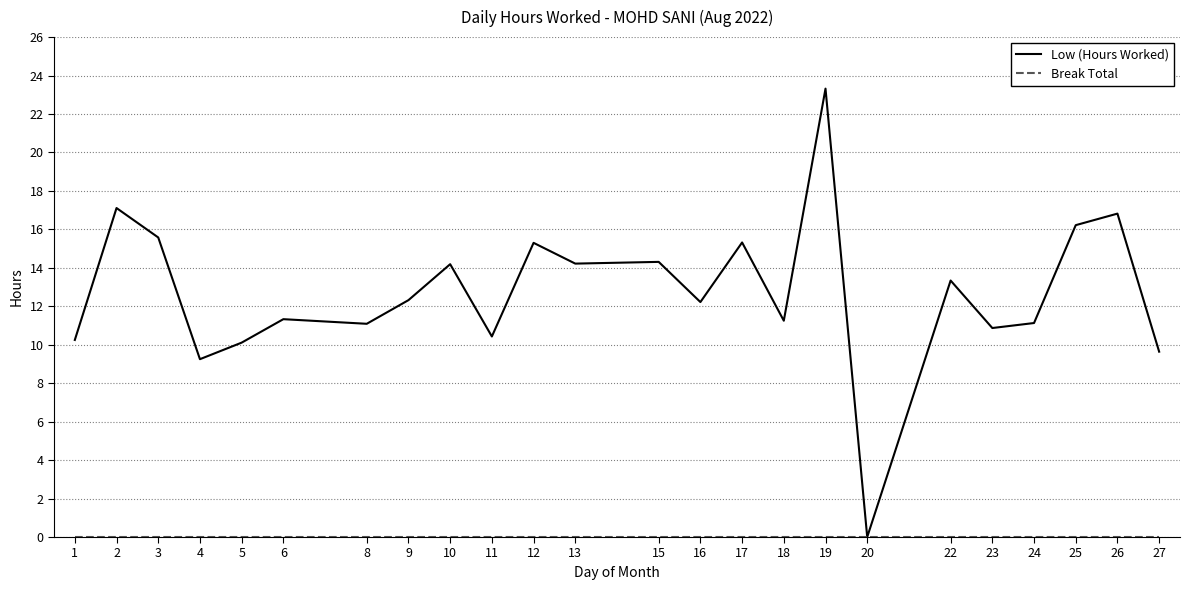

Which series has the widest spread of values?

Low (Hours Worked)